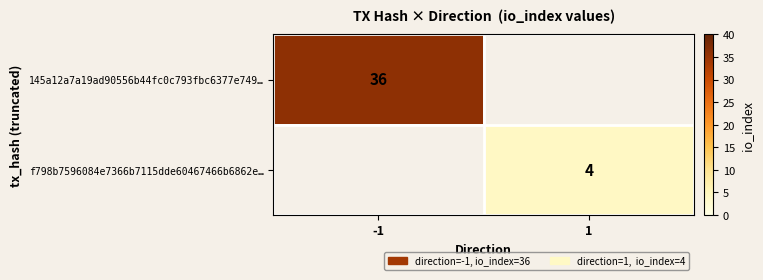

Which has a higher value, 1 or -1?

-1